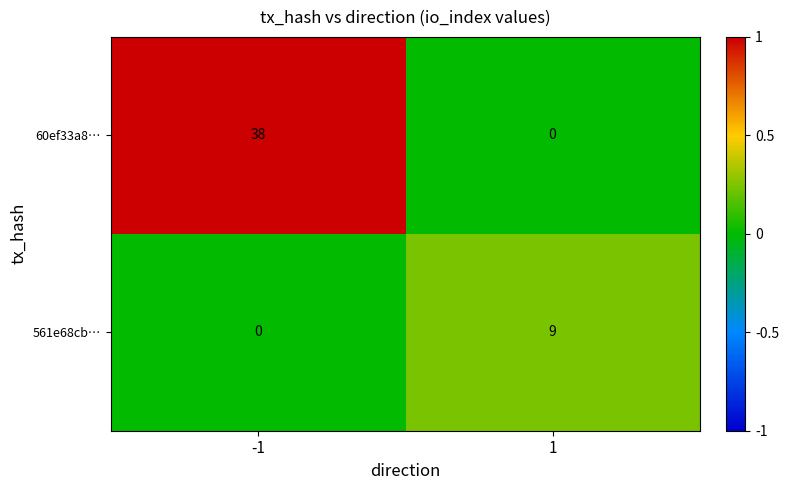

Which series has the widest spread of values?

60ef33a8…